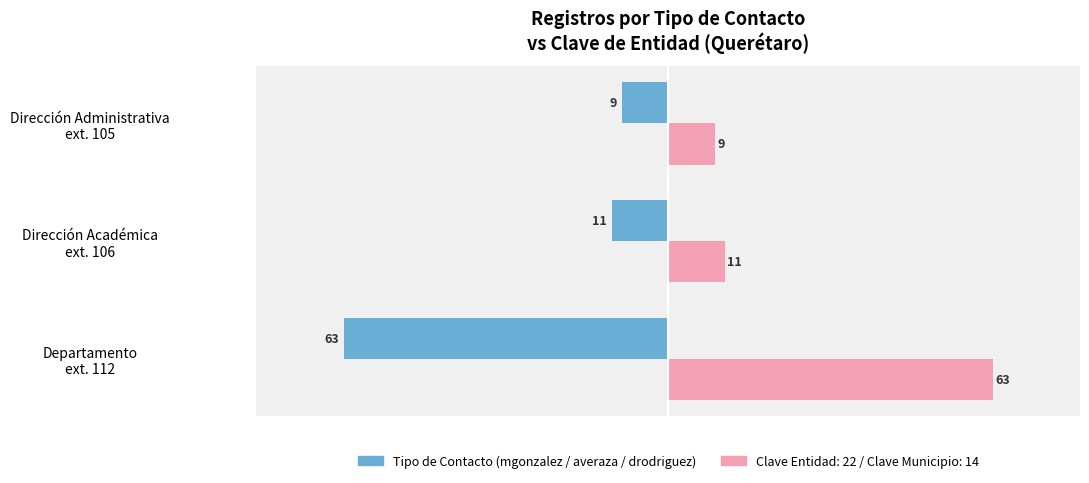

What is the smallest value displayed?

-63